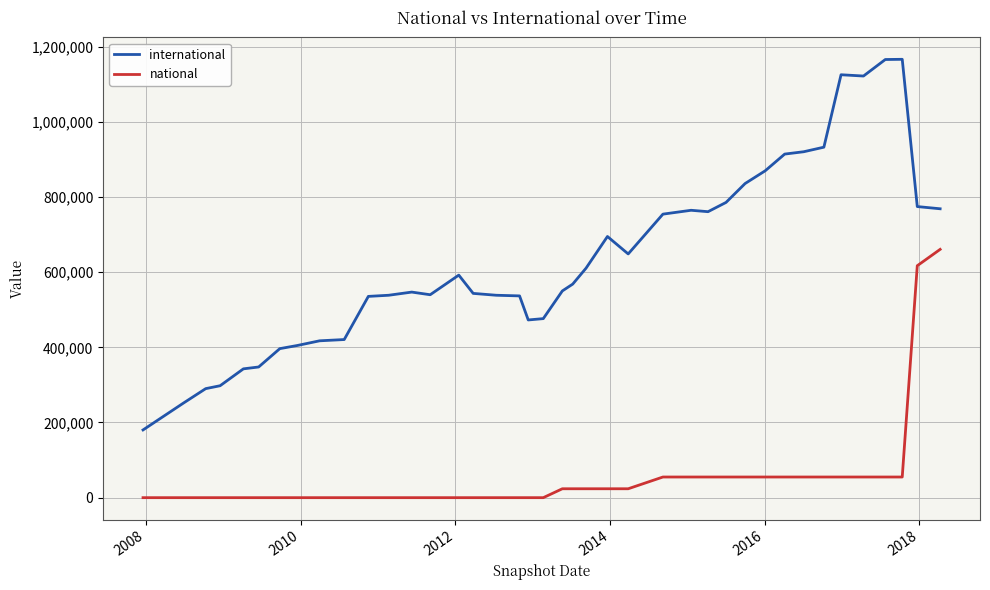

Which series has the largest range (max minus min)?

international